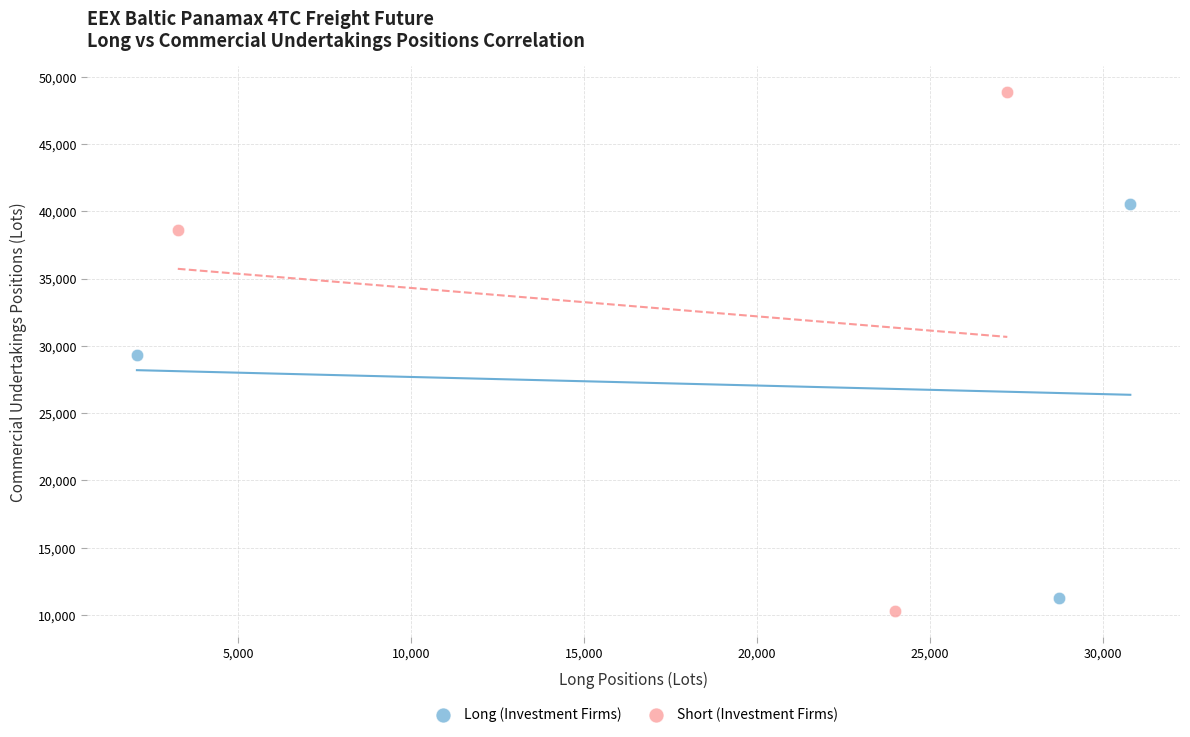

Which series has the widest spread of Y values?

Short (Investment Firms)